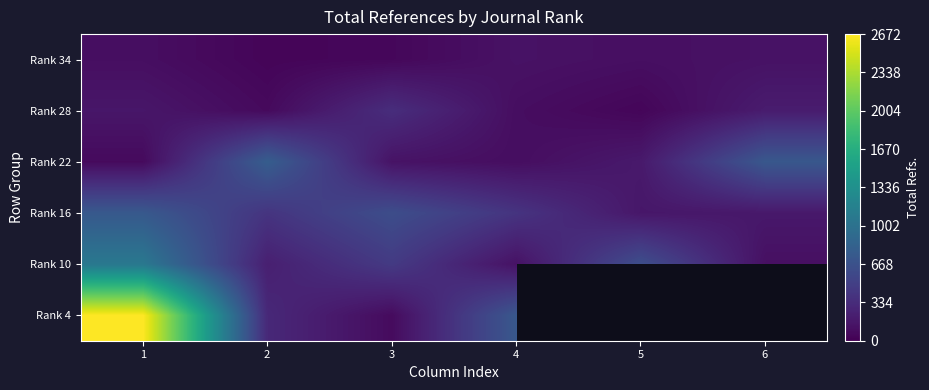

Where does the Rank 28 series first go above 159?

3